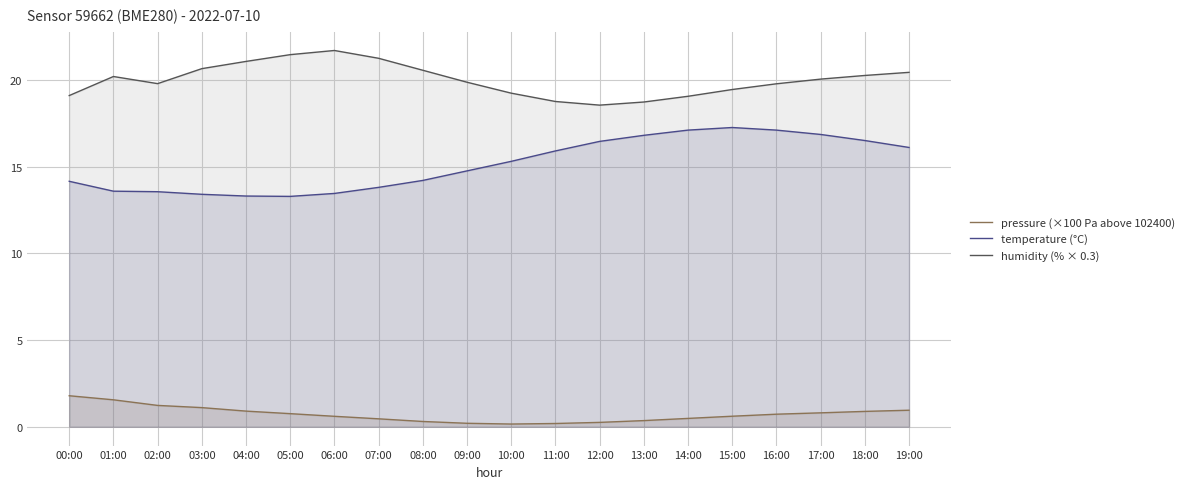

Rank the categories by temperature (°C) value from lowest to highest.

05:00, 04:00, 03:00, 06:00, 02:00, 01:00, 07:00, 00:00, 08:00, 09:00, 10:00, 11:00, 19:00, 12:00, 18:00, 13:00, 17:00, 14:00, 16:00, 15:00